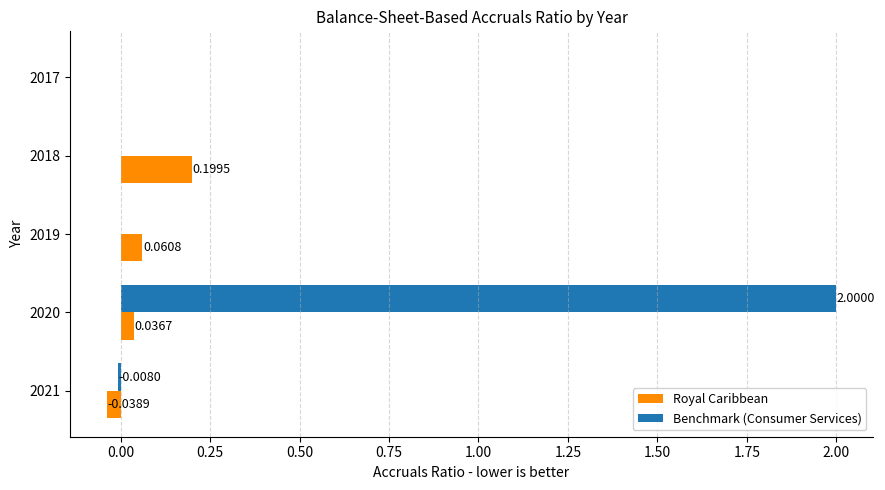

At which category is the sum across all series the highest?

2020